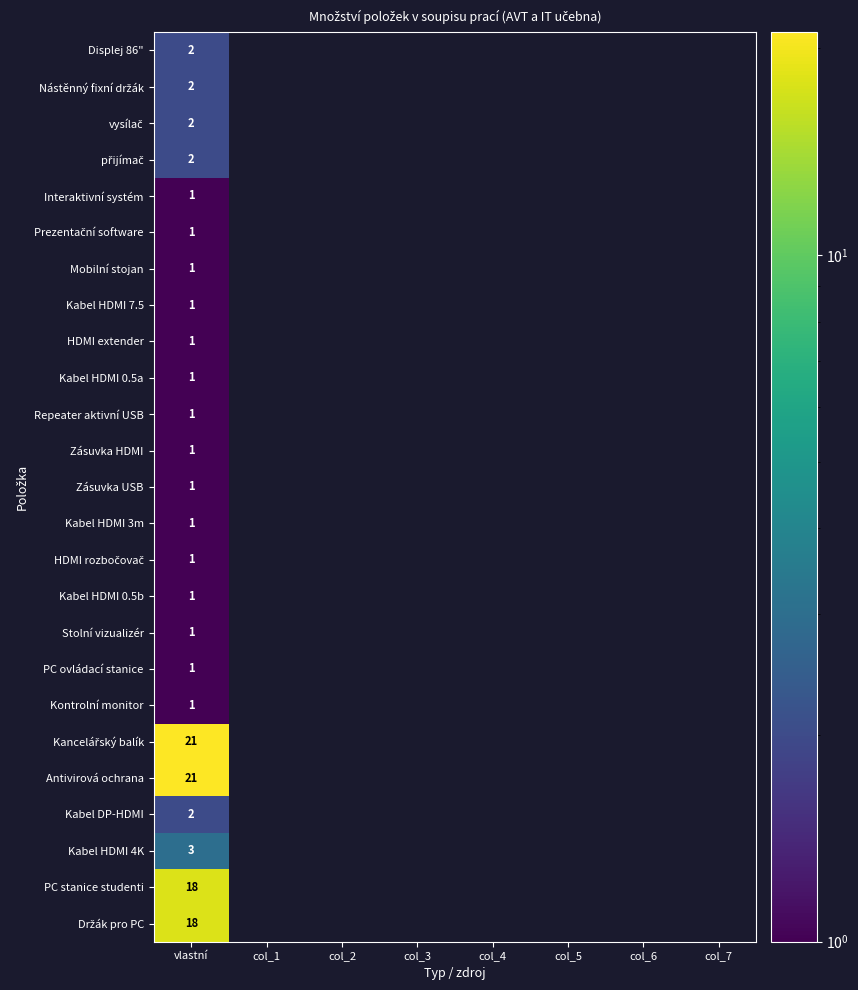

At how many categories does at least one series exceed 10?

1